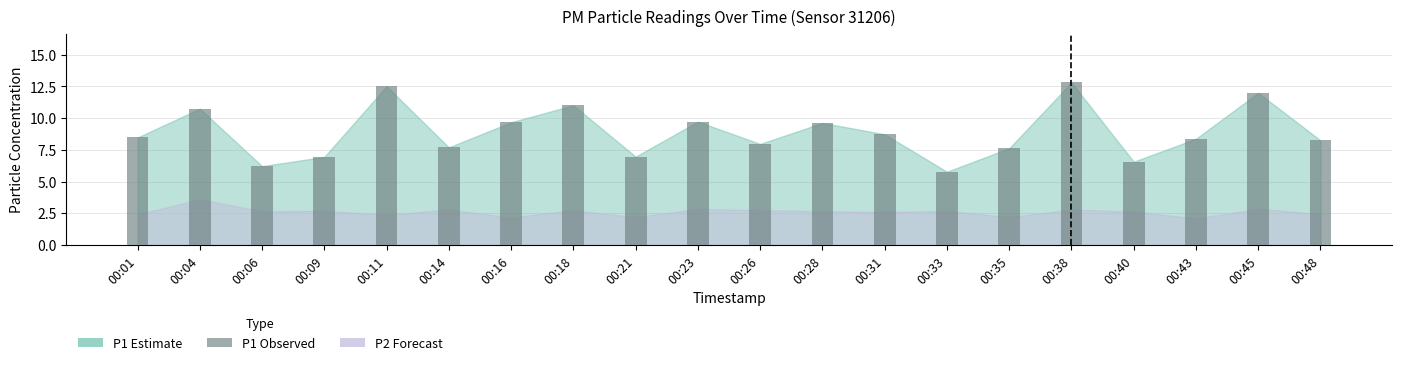

What is the value of the 3rd bar from the left?

6.2